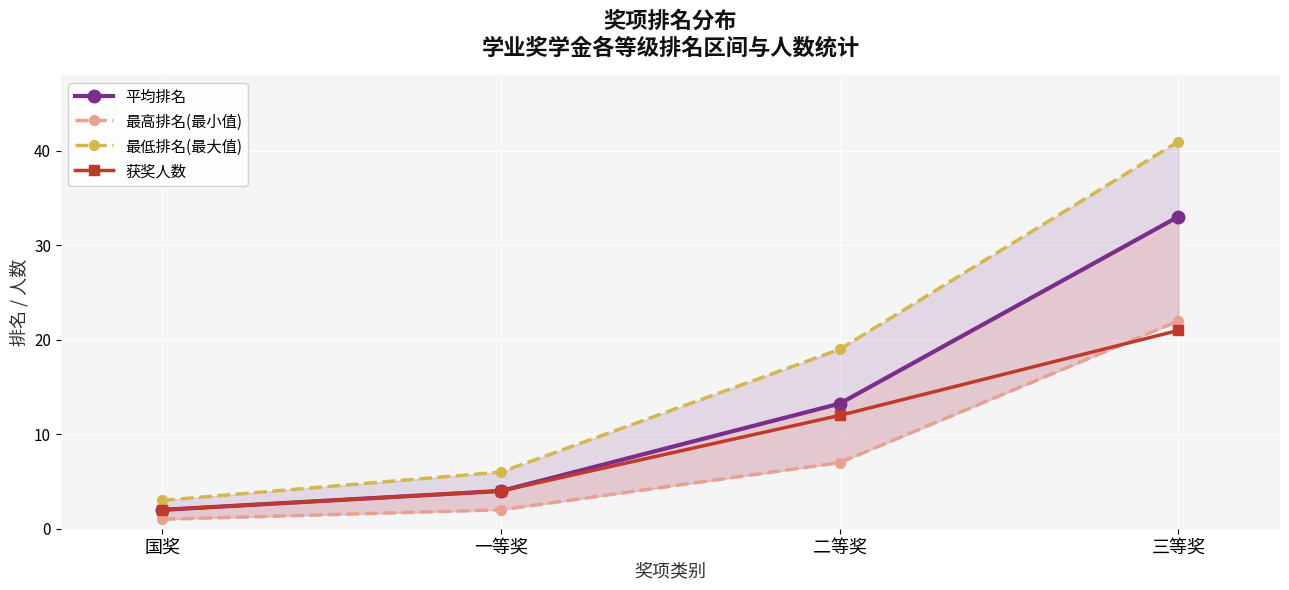

Rank the series by their maximum value, from lowest to highest.

获奖人数, 最高排名(最小值), 平均排名, 最低排名(最大值)